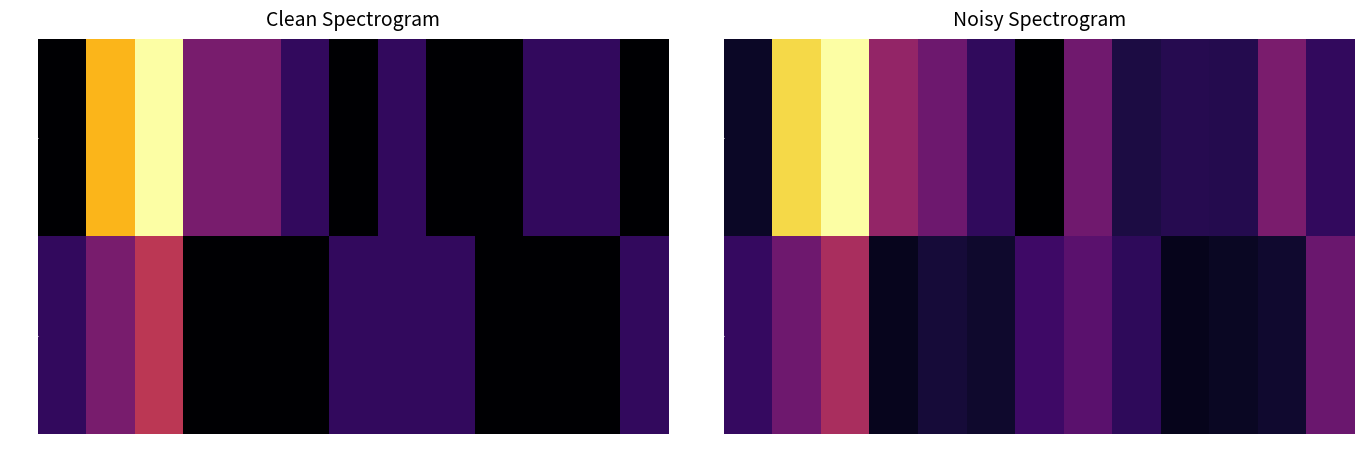

At how many categories does at least one series exceed 0?

13